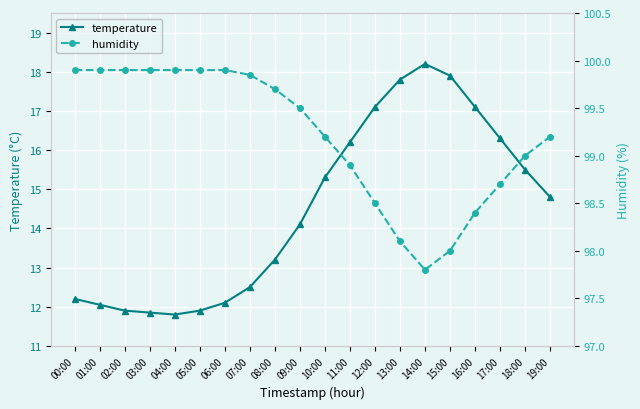

Rank the categories by humidity value from lowest to highest.

14:00, 15:00, 13:00, 16:00, 12:00, 17:00, 11:00, 18:00, 10:00, 19:00, 09:00, 08:00, 07:00, 00:00, 01:00, 02:00, 03:00, 04:00, 05:00, 06:00